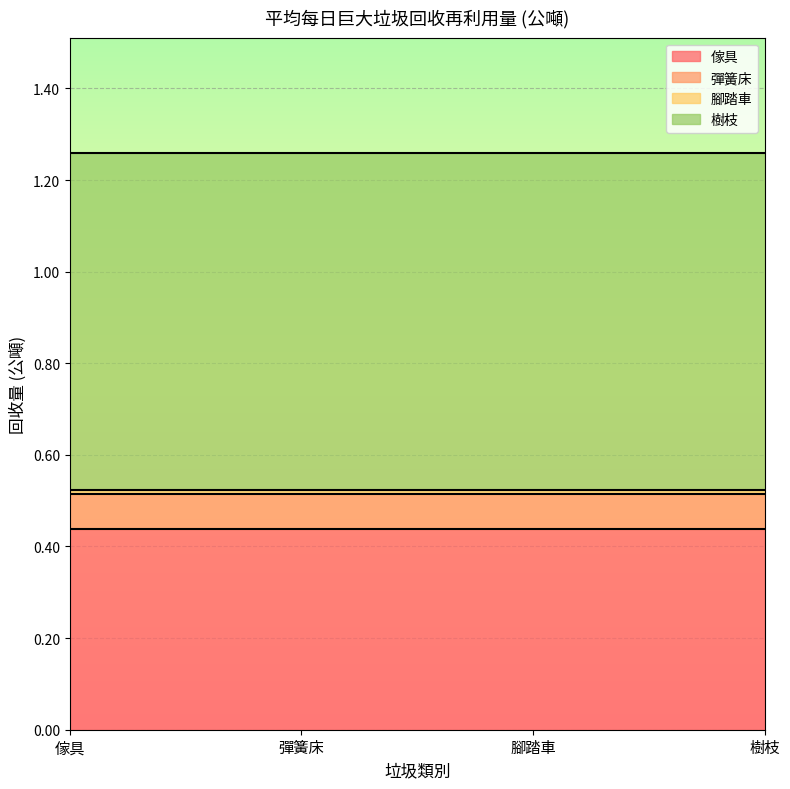

Which series has the largest total across all categories?

樹枝